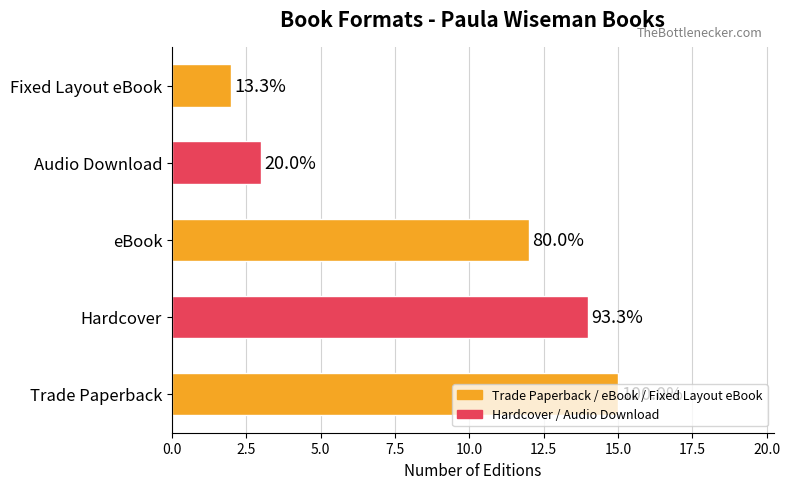

What is the average value?

9